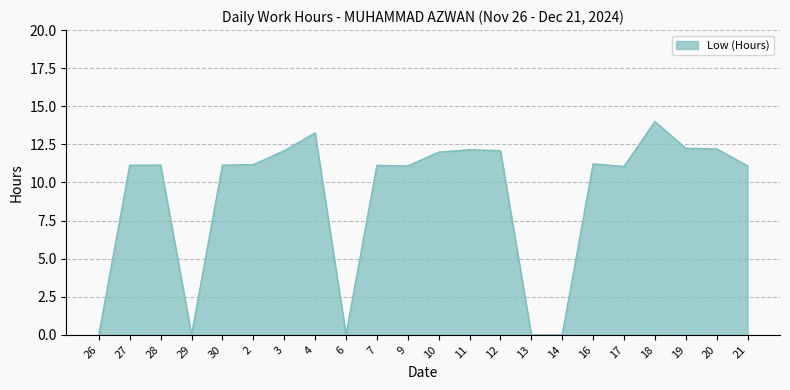

Which has a higher value, 3 or 2?

3